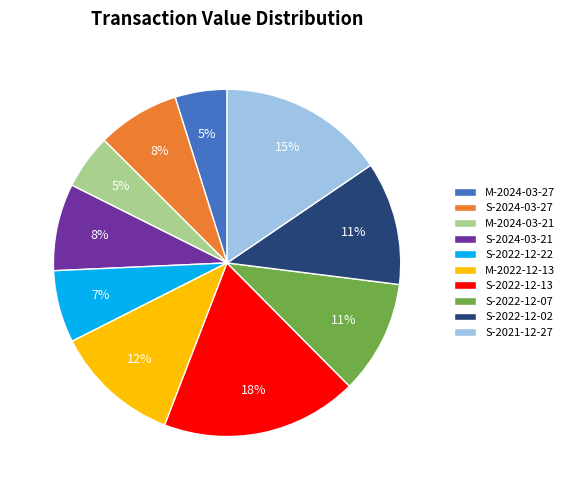

The S-2024-03-21 slice represents 1% of the pie. True or false?

False